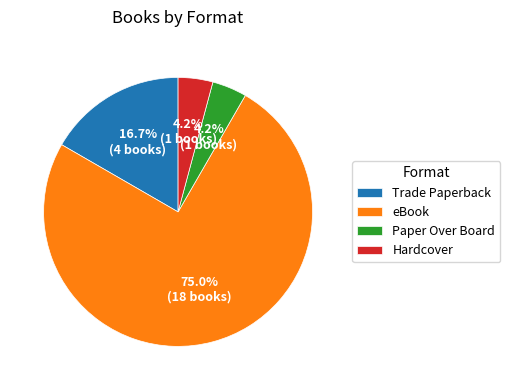

To the nearest percent, what portion does Trade Paperback represent?

17%